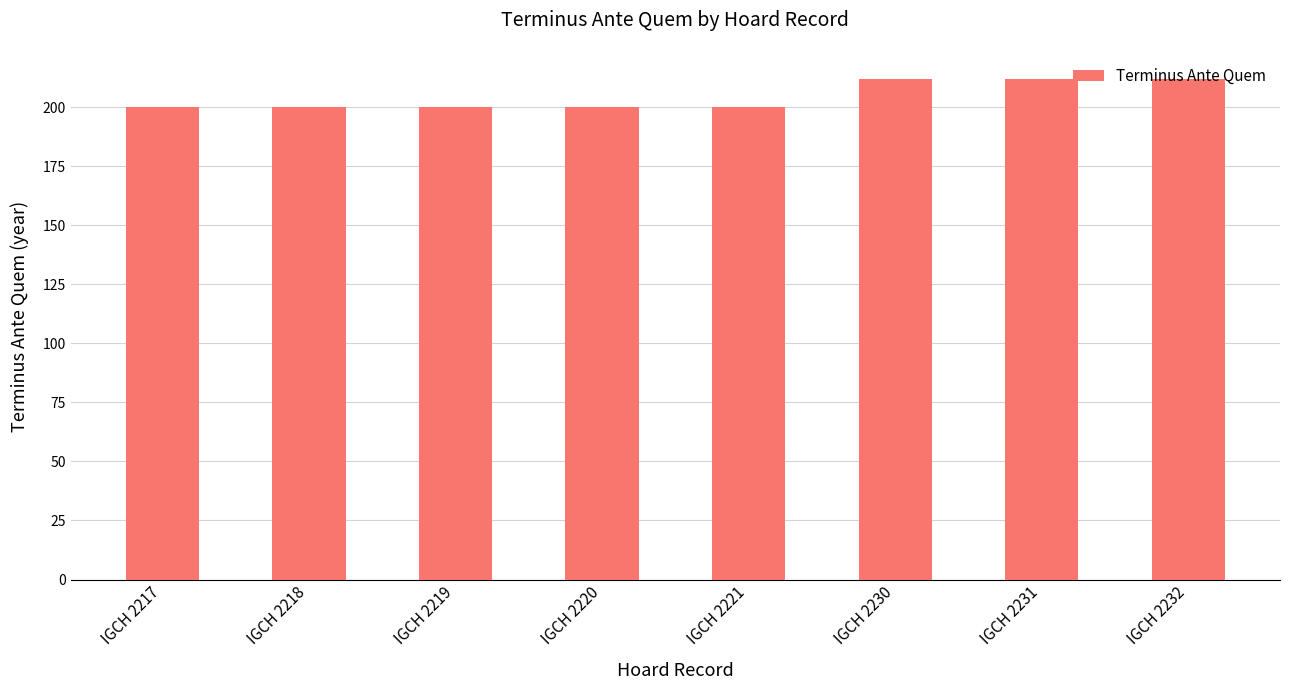

What is the smallest value displayed?

200